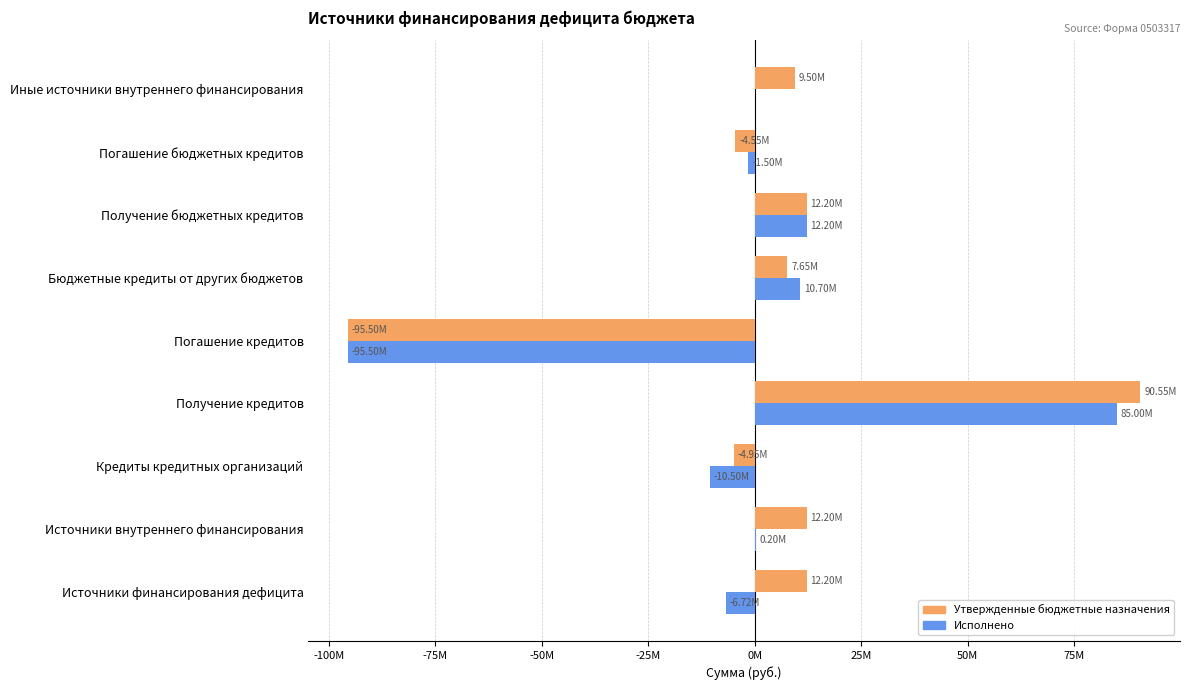

At which category is the sum across all series the highest?

Получение кредитов